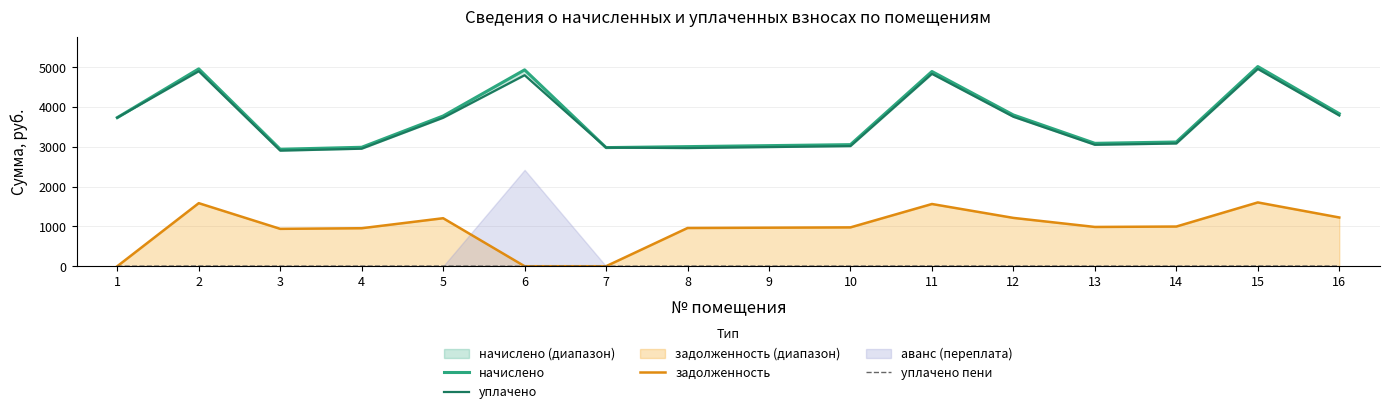

Reading left to right, list all the values displayed in this chart.

начислено: 3734.3	4959.7	2939.4	2989.1	3775.7	4934.9	2980.8	3005.6	3030.5	3055.3	4893.5	3800.5	3088.4	3121.6	5017.7	3833.6
уплачено: 3734.3	4899.8	2903.9	2953.0	3730.1	4800.0	2980.8	2969.3	2993.9	3018.4	4834.4	3754.6	3051.1	3083.9	4957.1	3787.3
задолженность: 0.0	1584.6	939.1	955.0	1206.3	0.0	0.0	960.3	968.2	976.2	1563.5	1214.3	986.8	997.3	1603.1	1224.8
уплачено пени: 0.0	5.3	3.1	3.2	4.0	0.0	0.0	3.2	3.2	3.2	5.2	4.0	3.3	3.3	5.4	4.1